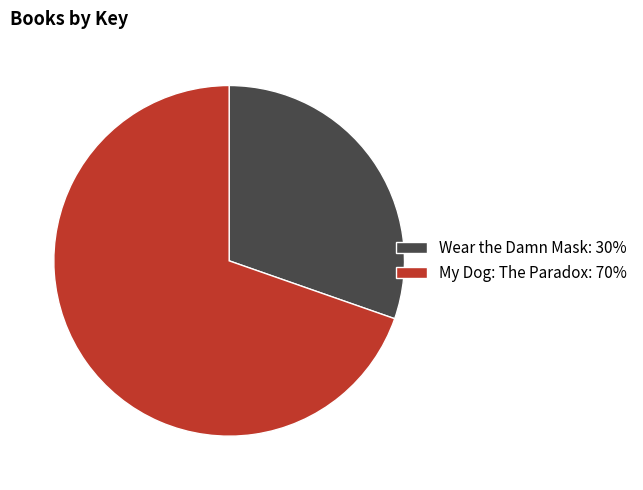

What is the smallest slice in the pie chart?

Wear the Damn Mask